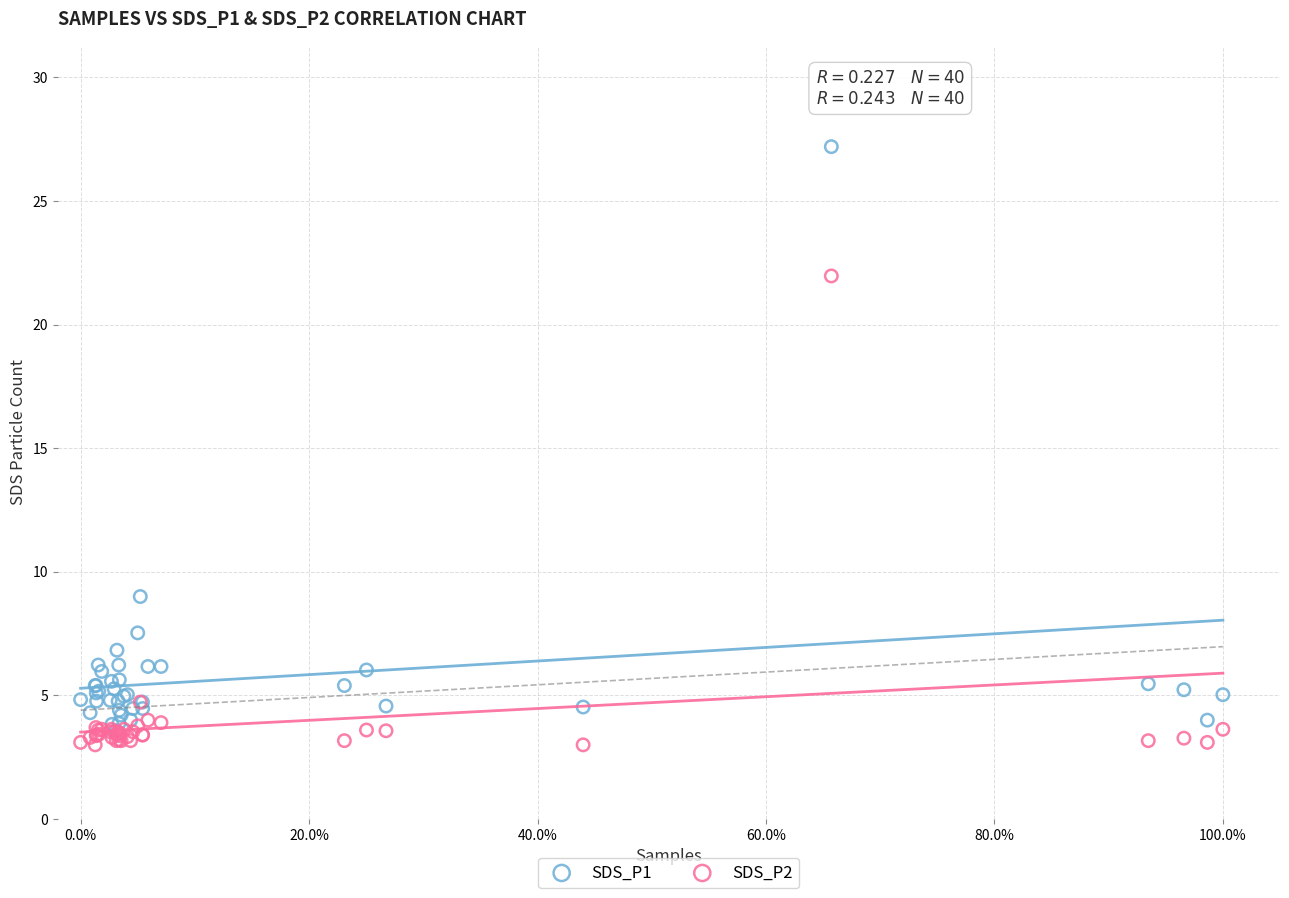

Across all series, what Y value is closest to 15?

9.0